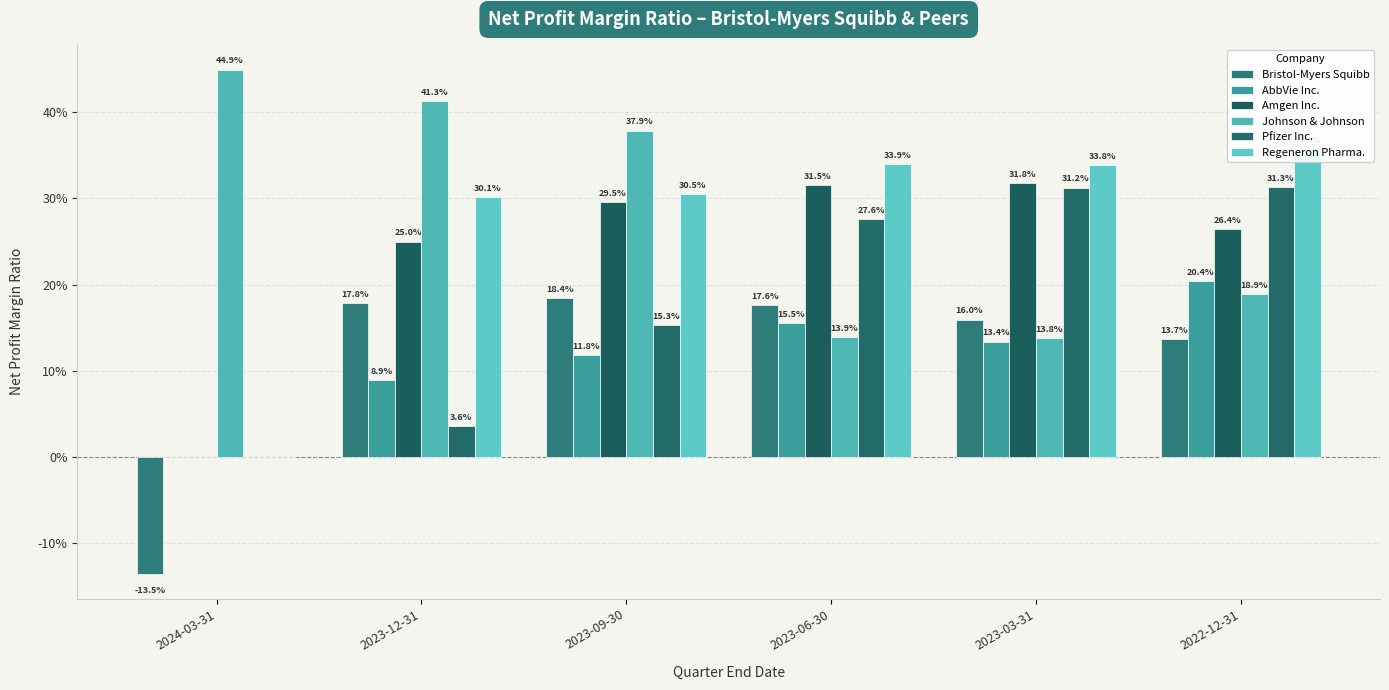

The Pfizer Inc. series shows 0.5 at 2023-03-31. True or false?

False